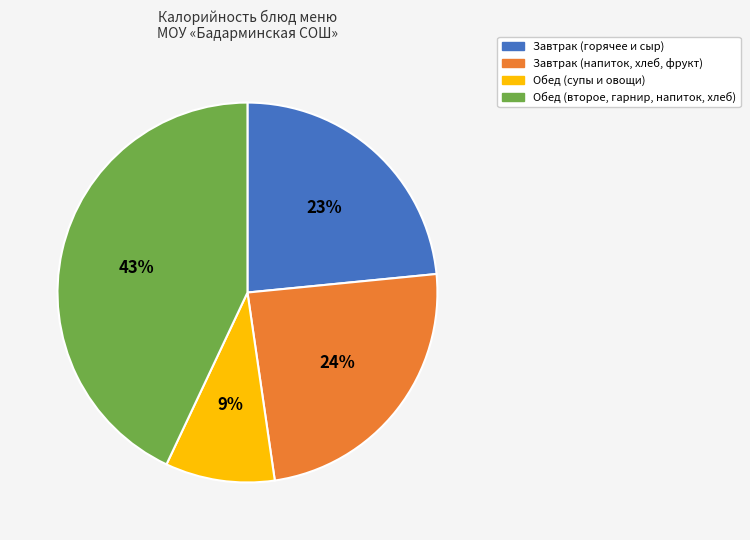

Approximately how many times larger is the value at Завтрак (горячее и сыр) compared to Завтрак (напиток, хлеб, фрукт)?

1.0